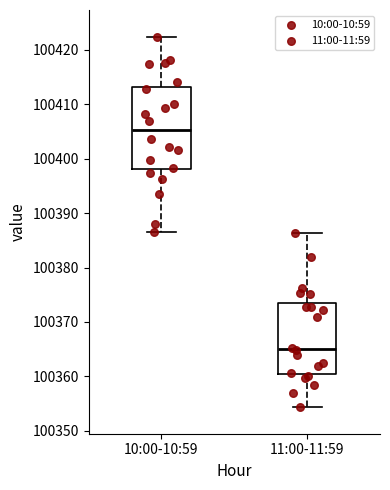

Which box's median line is the lowest?

11:00-11:59